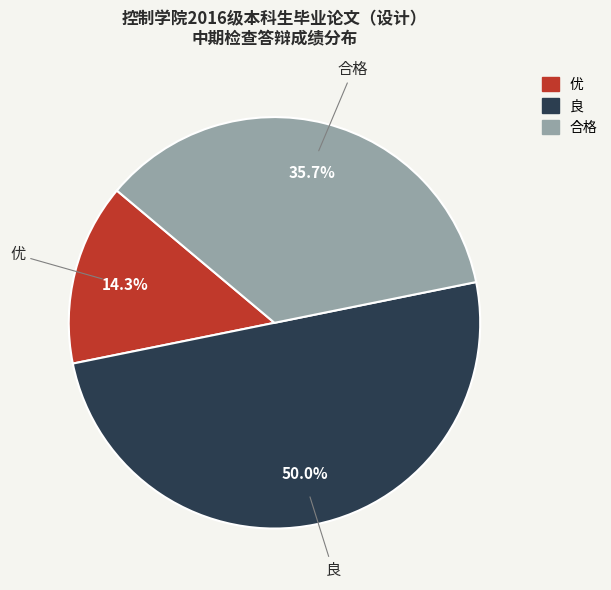

Approximately how many times larger is the value at 优 compared to 良?

0.3